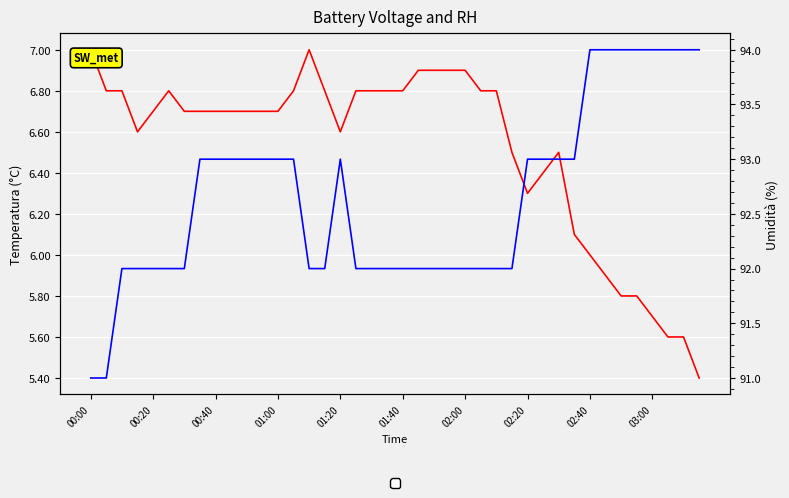

What is the sum of all Umidità values?

3706.0